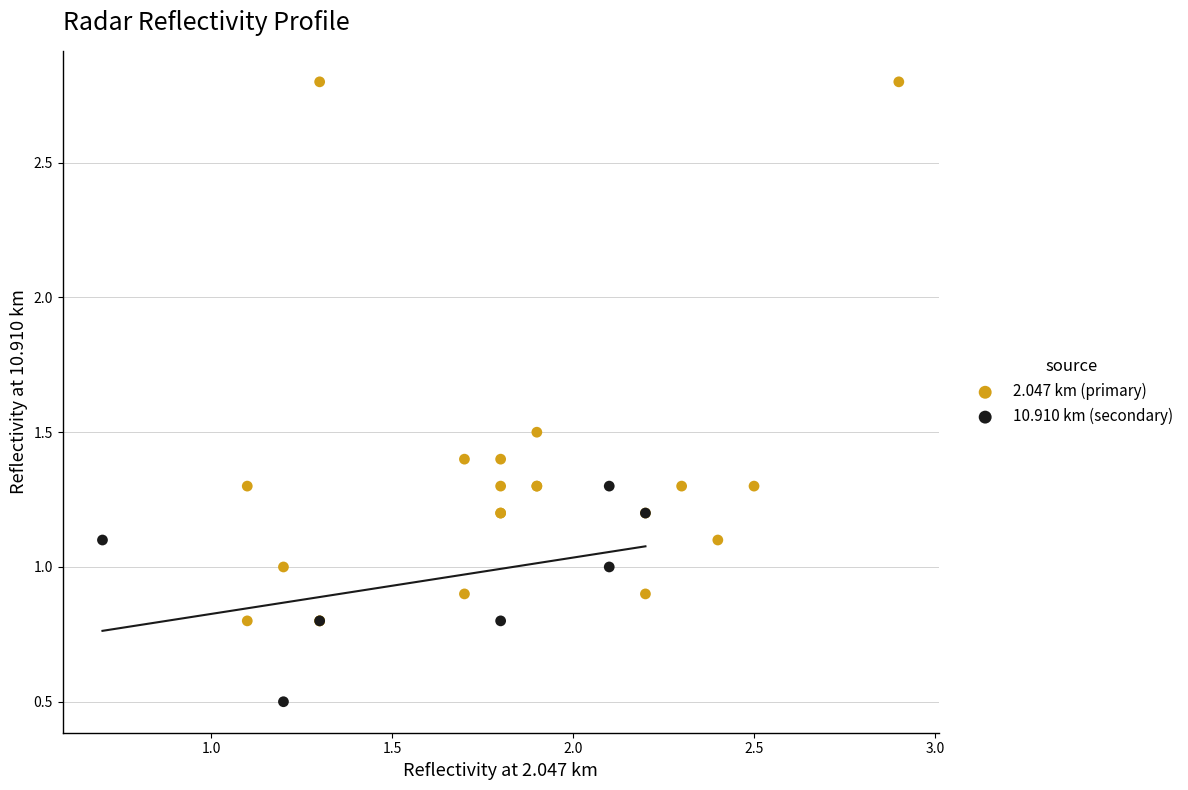

Which series contains the highest Y value?

2.047 km (primary)